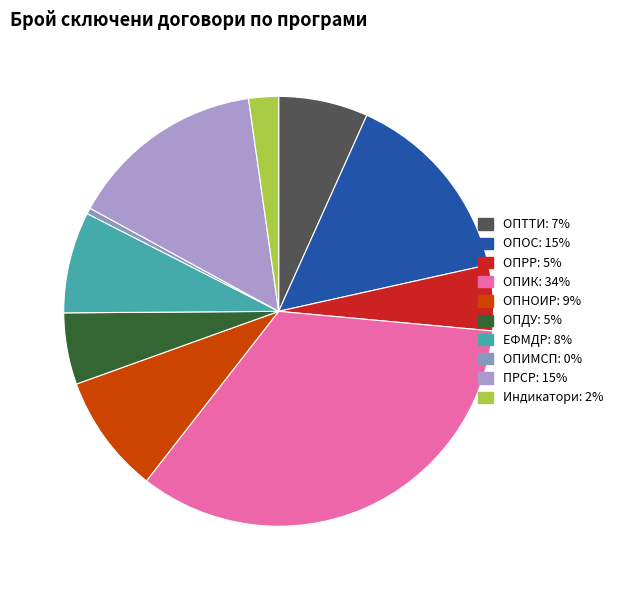

How many segments does this pie chart have?

10